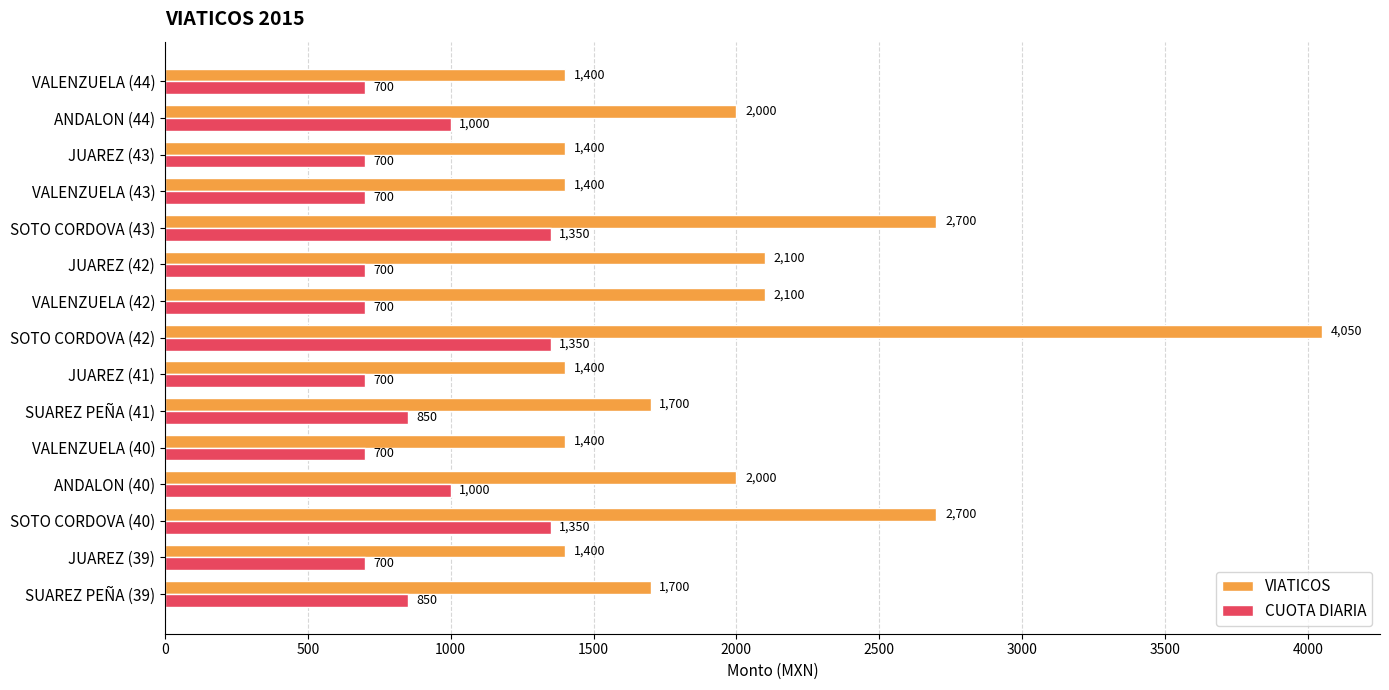

True or false: VIATICOS has a value of 797 at VALENZUELA (40).

False